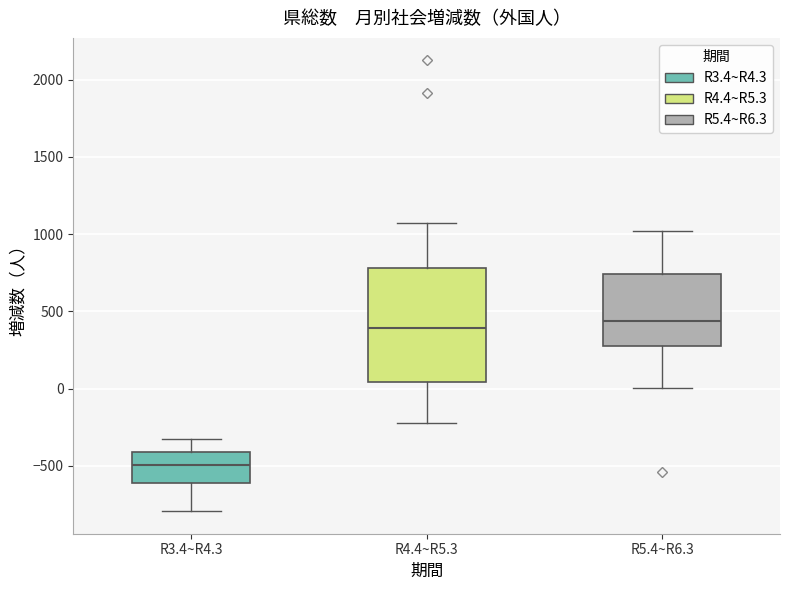

Reading left to right, transcribe this box plot: for each box, give where its median line is, the range the box spans, and where its two whiskers end, as read against the y-axis. The values are not printed on the chart, so give them approximately, as read against the axis.

R3.4~R4.3: median -500, box -600 to -400, whiskers -800 to -350
R4.4~R5.3: median 400, box 50 to 800, whiskers -200 to 1050
R5.4~R6.3: median 450, box 250 to 750, whiskers 0 to 1000